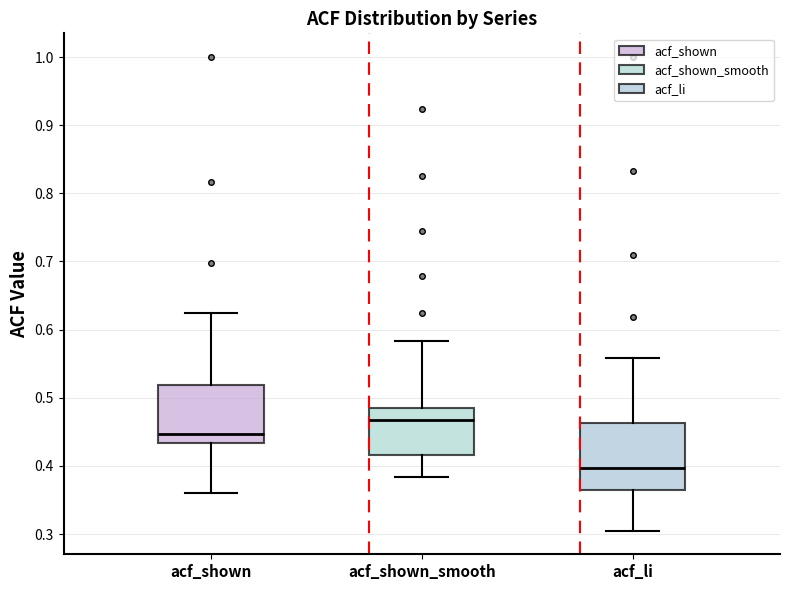

Reading left to right, read every box against the y-axis: the position of its median line, the range the box covers, and the ends of its whiskers. The values are not printed on the chart, so give them approximately, as read against the axis.

acf_shown: median 0.45, box 0.43 to 0.52, whiskers 0.36 to 0.63
acf_shown_smooth: median 0.47, box 0.42 to 0.49, whiskers 0.38 to 0.58
acf_li: median 0.40, box 0.36 to 0.46, whiskers 0.31 to 0.56